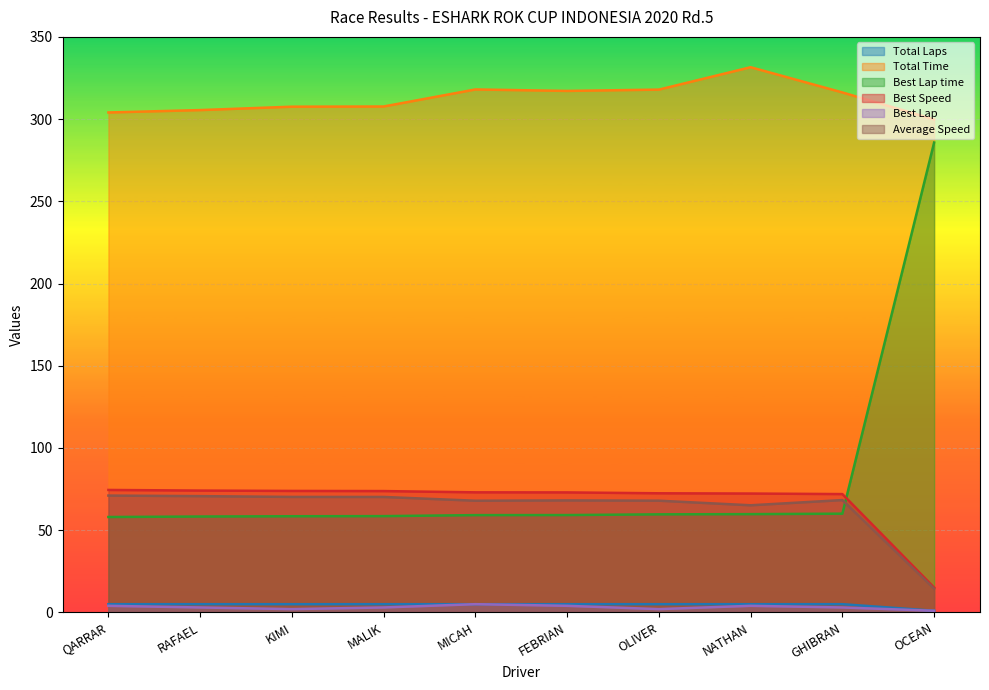

What is the sum of all Best Lap time values?

816.9